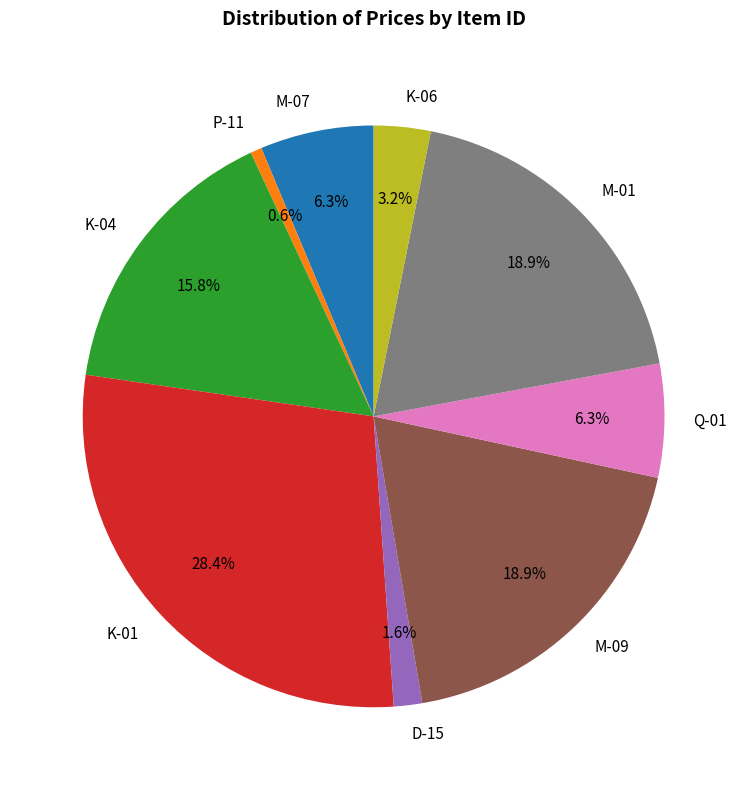

Is it true that M-09 is 28% of the pie?

False